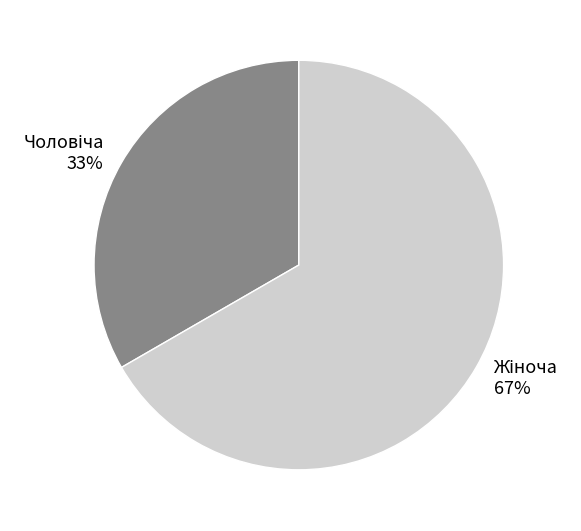

Does any single category account for the majority?

Yes